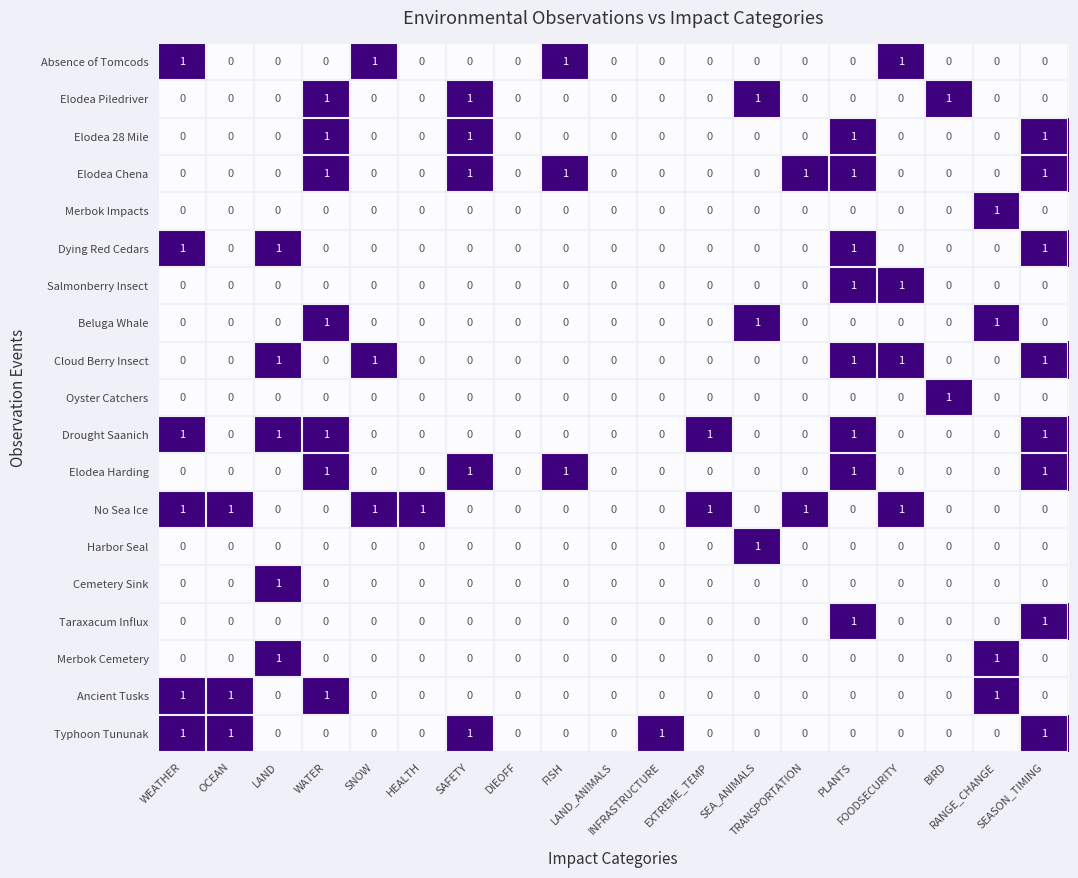

What is the sum of all Cloud Berry Insect values?

5